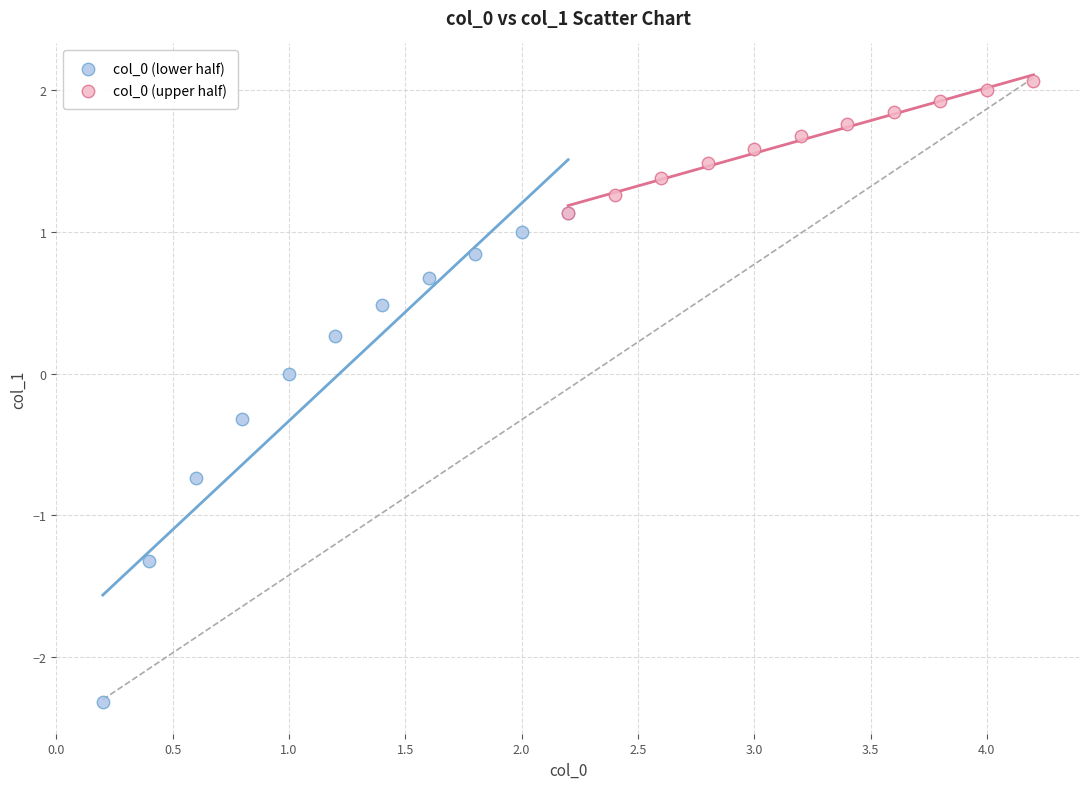

Which series has the largest Y range (max minus min)?

col_0 (lower half)